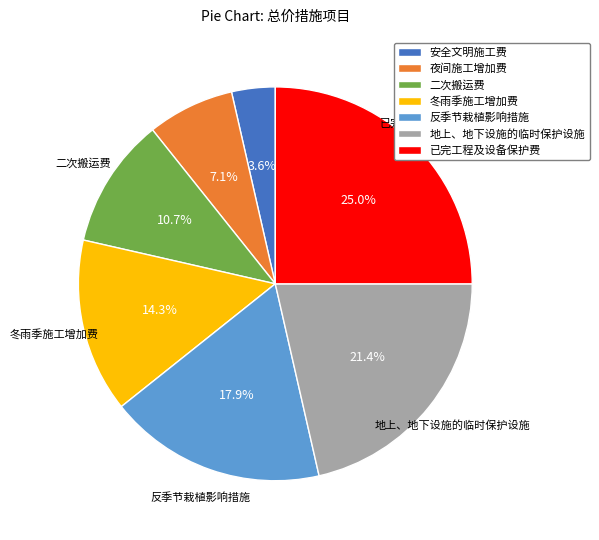

To the nearest percent, what is the average slice percentage?

14%